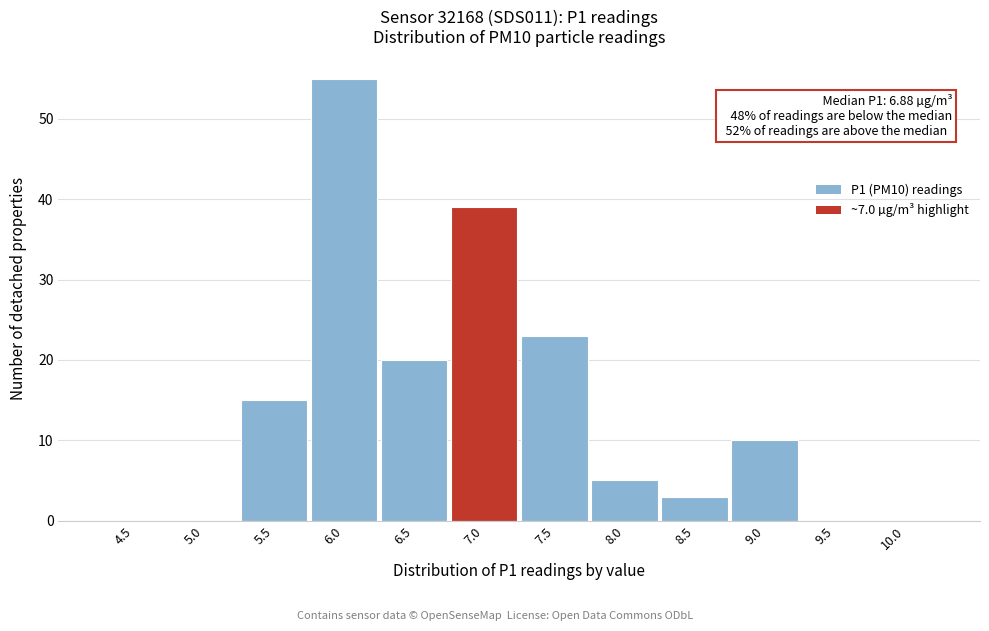

Reading right to left, transcribe all the data shown in this chart.

10.0=0	9.5=0	9.0=10	8.5=3	8.0=5	7.5=23	7.0=39	6.5=20	6.0=55	5.5=15	5.0=0	4.5=0